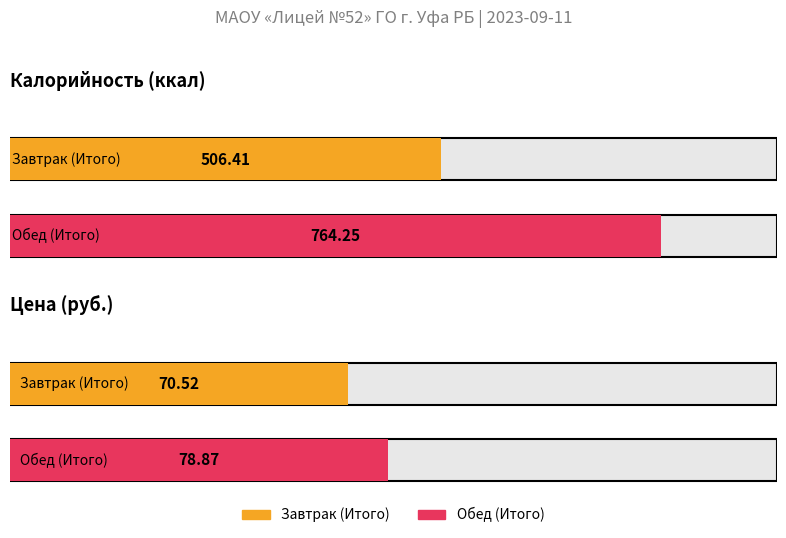

Reading right to left, list all the values displayed in this chart.

Калорийность: 764.2	506.4
Цена: 78.9	70.5